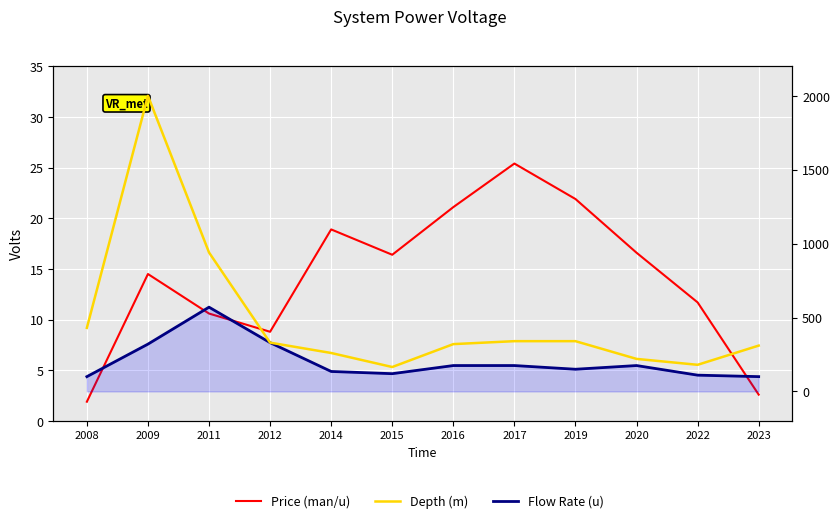

How many interior local valleys does the Depth (m) series have?

2